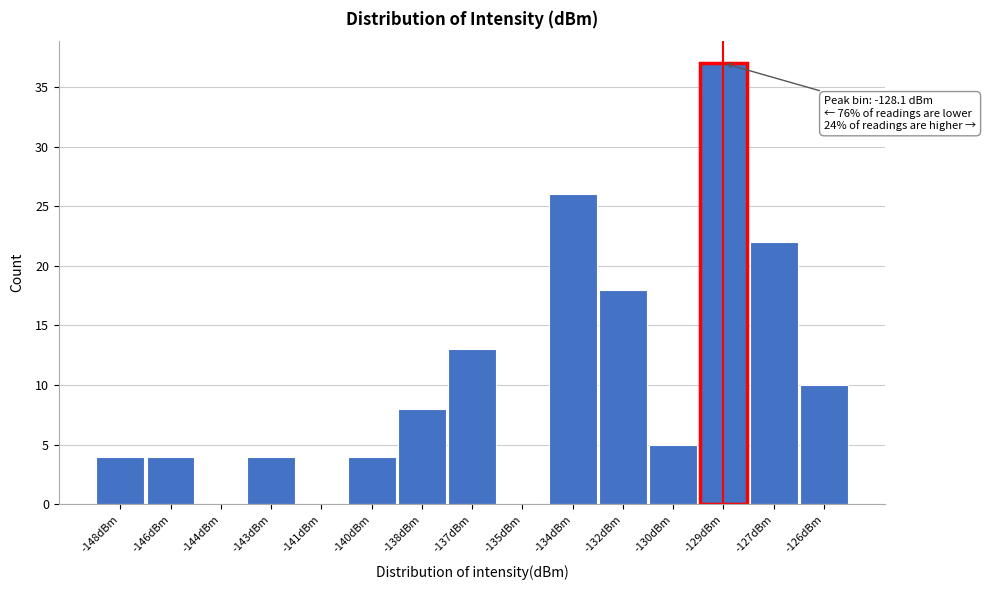

Reading left to right, list all the values displayed in this chart.

-148dBm=4	-146dBm=4	-144dBm=0	-143dBm=4	-141dBm=0	-140dBm=4	-138dBm=8	-137dBm=13	-135dBm=0	-134dBm=26	-132dBm=18	-130dBm=5	-129dBm=37	-127dBm=22	-126dBm=10